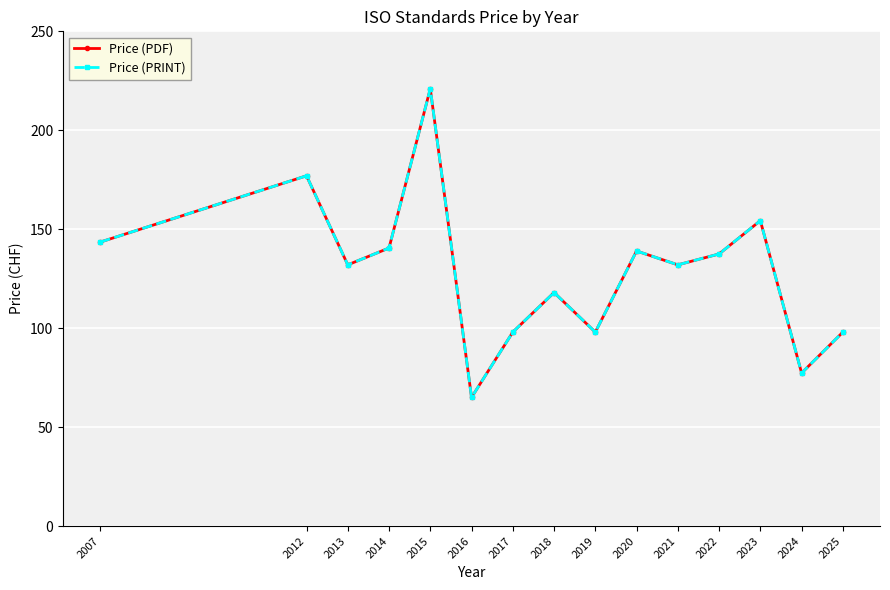

What is the approximate value of Price (PDF) at 2025?

98.0